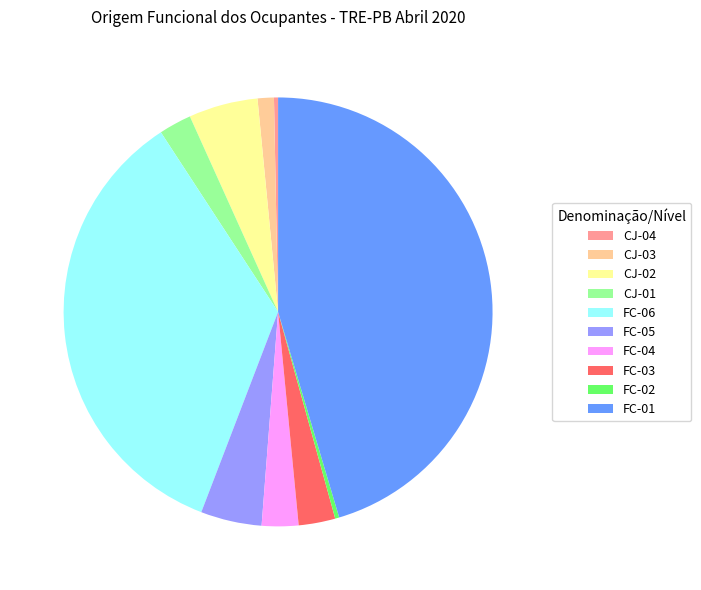

Approximately how many times larger is the value at CJ-04 compared to FC-02?

1.0